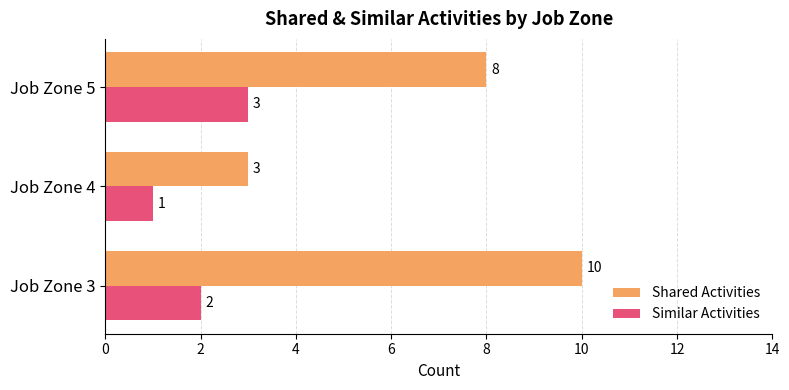

Which series has the largest total across all categories?

Shared Activities